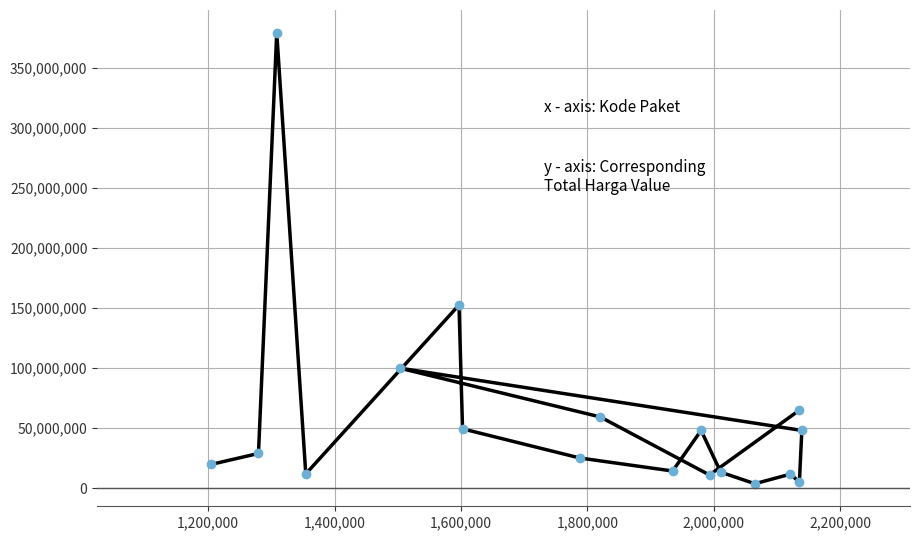

How many points are lower than both their immediate neighbors (excluding endpoints)?

5